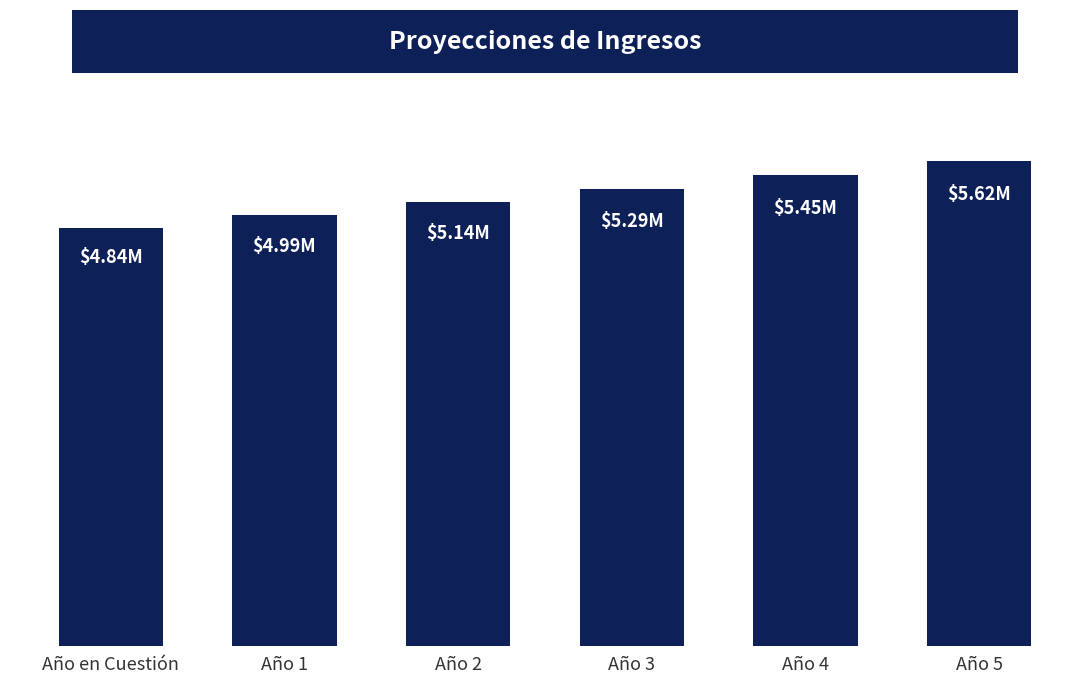

Are the bars horizontal?

No